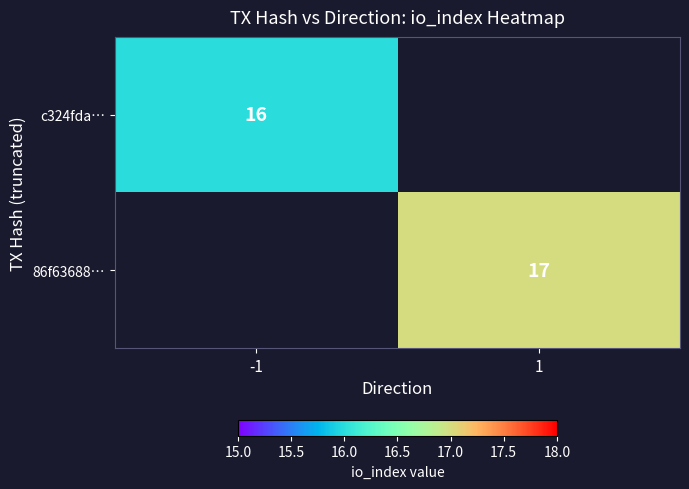

The value of 86f63688… at 1 is 26. True or false?

False